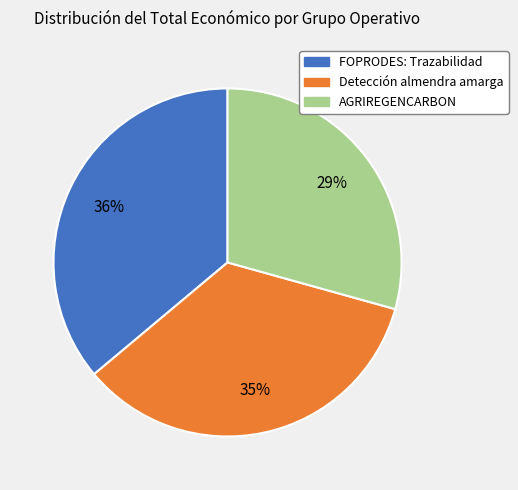

True or false: AGRIREGENCARBON accounts for 29% of the total.

True